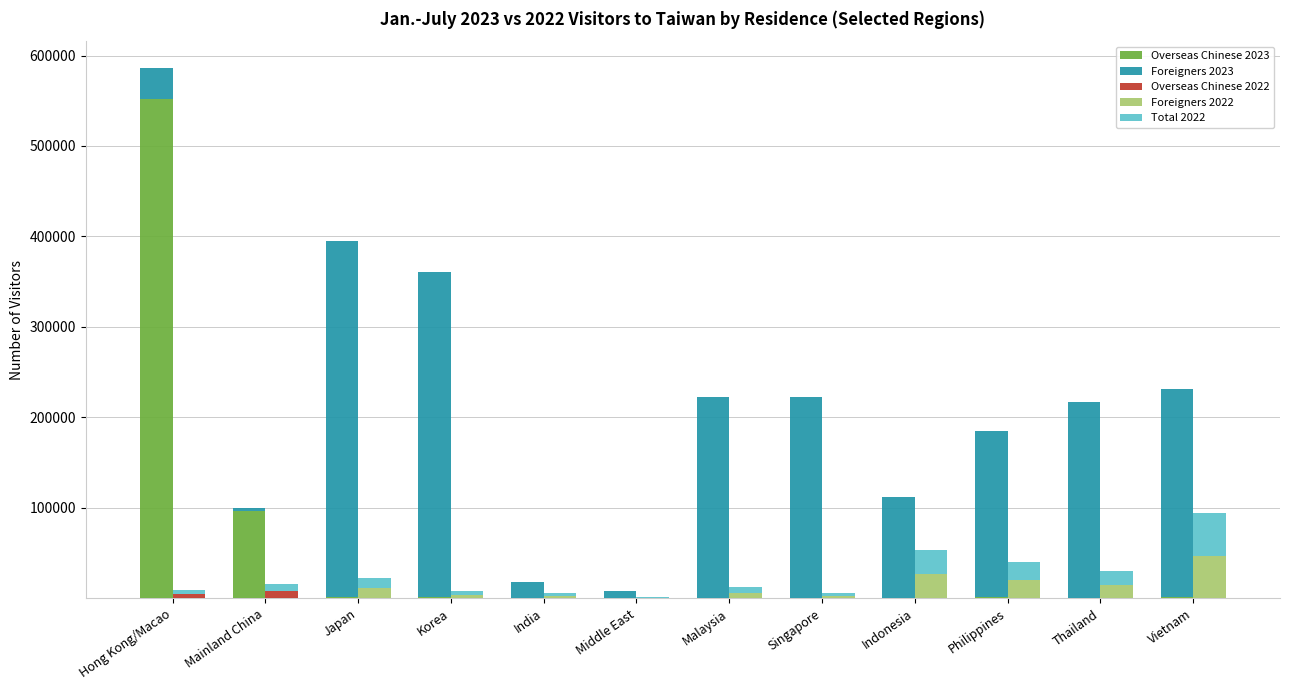

At which category is the sum across all series the highest?

Hong Kong/Macao